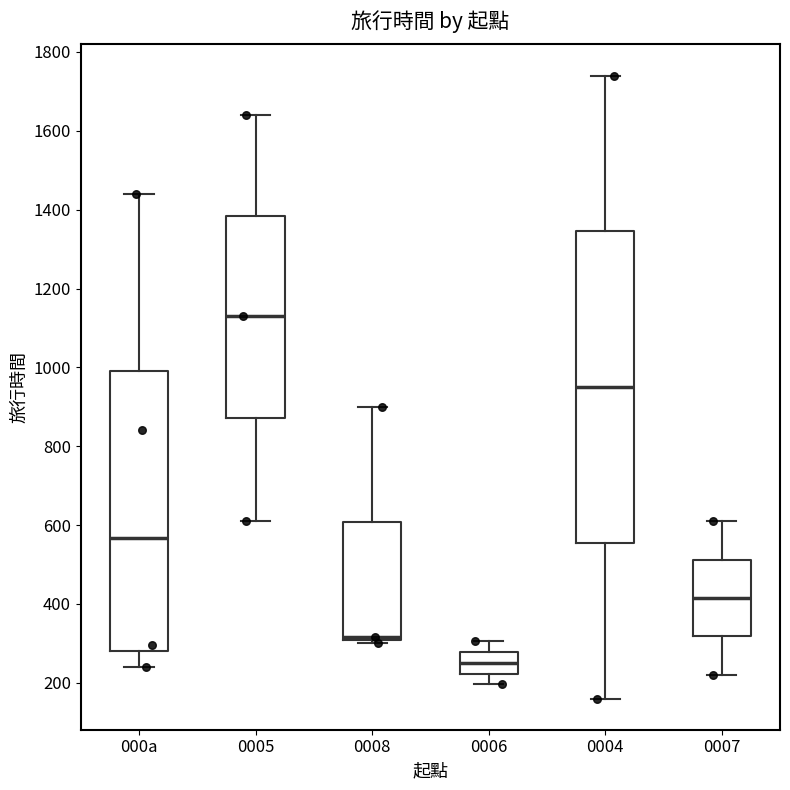

Which box's median line is the lowest?

0006